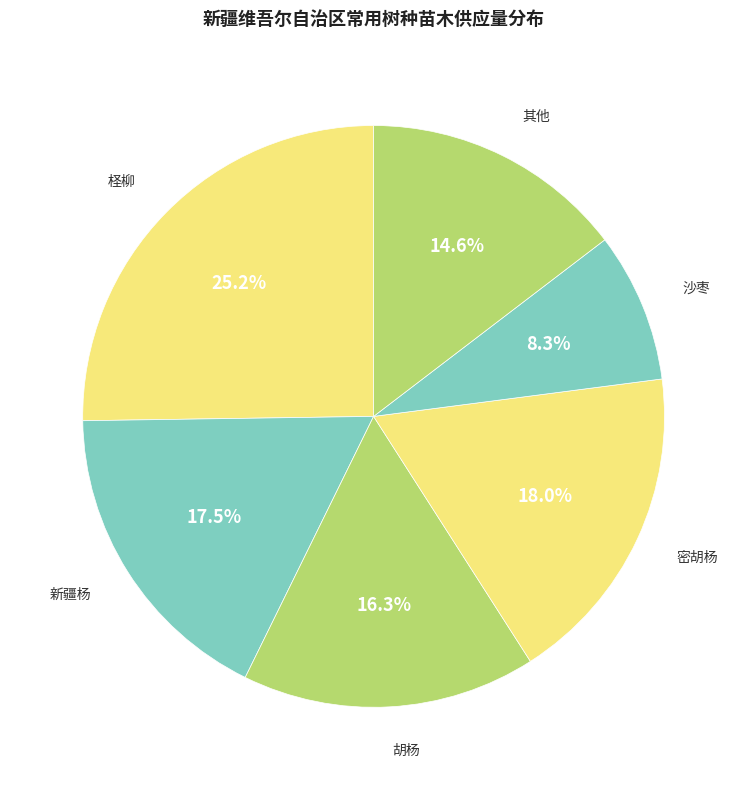

Does 胡杨 account for over 50% of the chart?

No